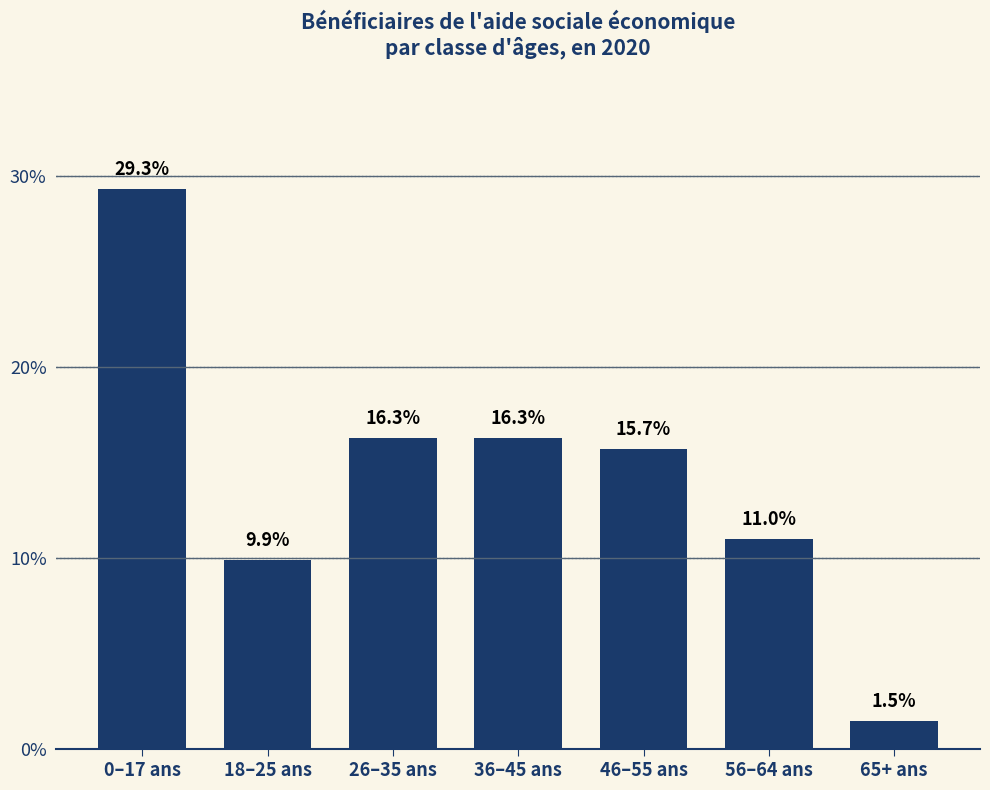

The value at 36–45 ans is 22.3. True or false?

False